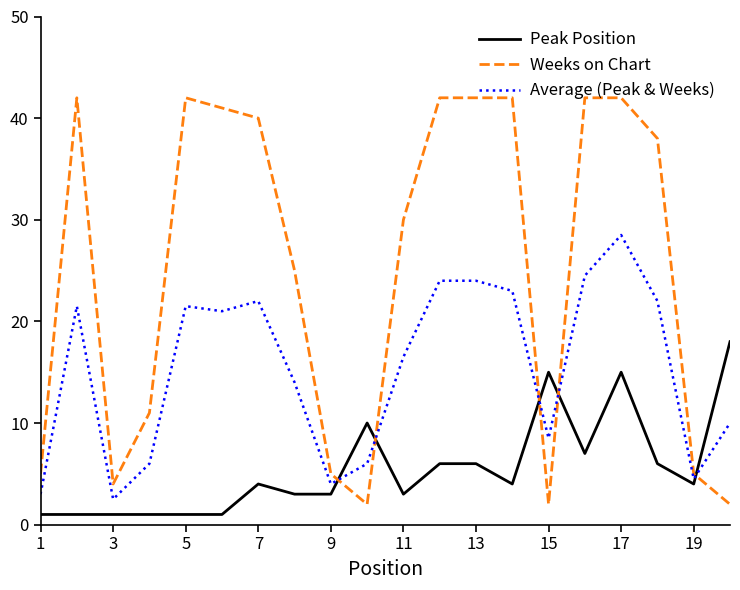

True or false: Weeks on Chart and Peak Position intersect in this chart.

True